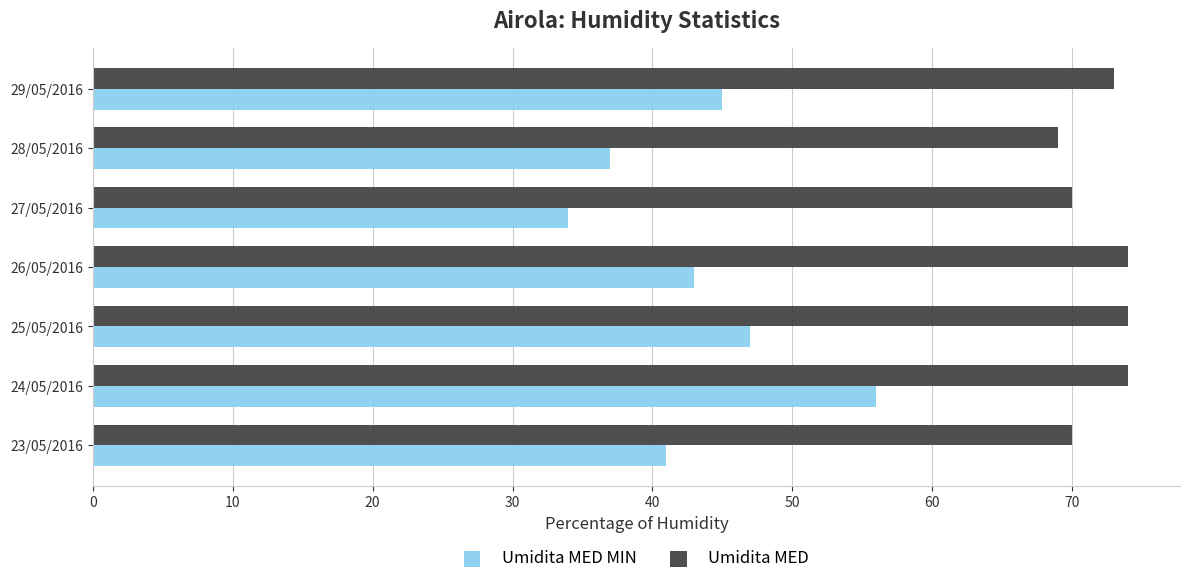

What is the average value of the Umidita MED MIN series?

43